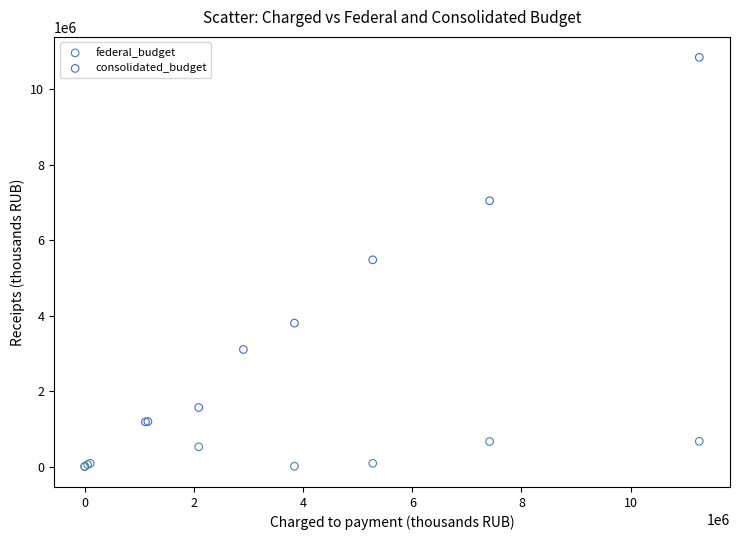

Which series reaches the maximum Y coordinate?

consolidated_budget